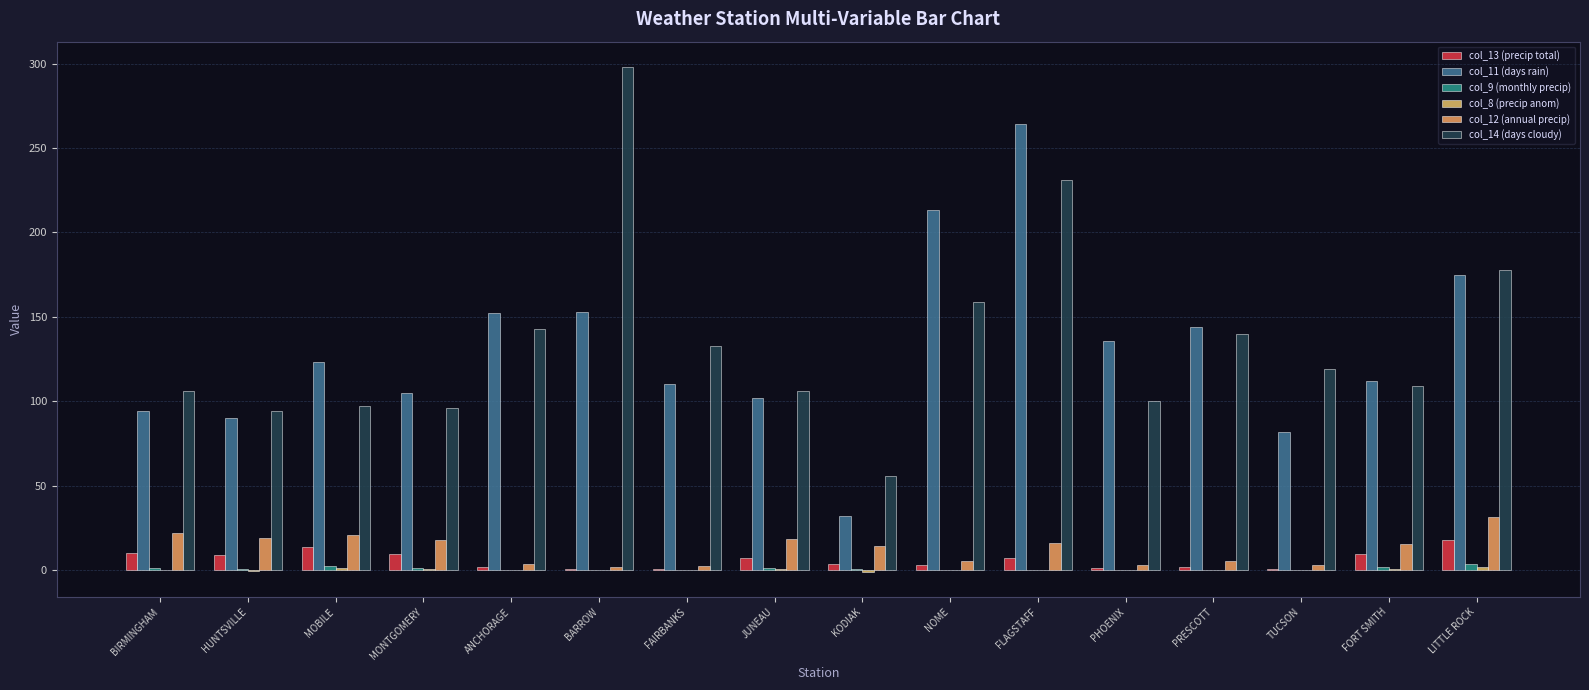

Are the bars horizontal?

No